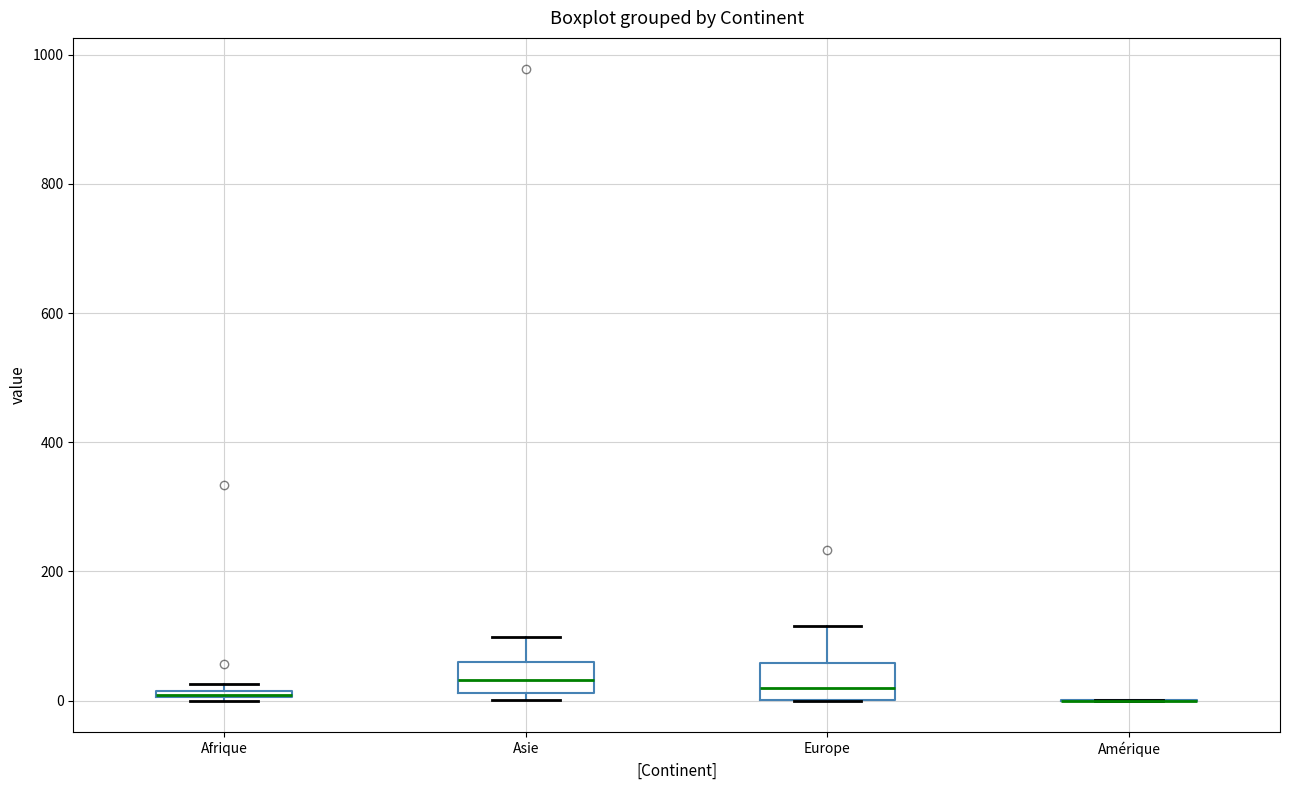

Where does the upper whisker of the box for Asie end on the y-axis? The values are not printed on the chart, so give them approximately, as read against the axis.

100